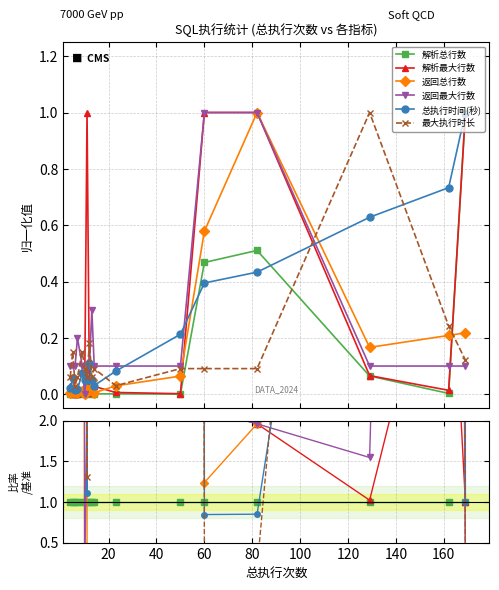

True or false: 解析最大行数 and 总执行时间(秒) intersect in this chart.

True